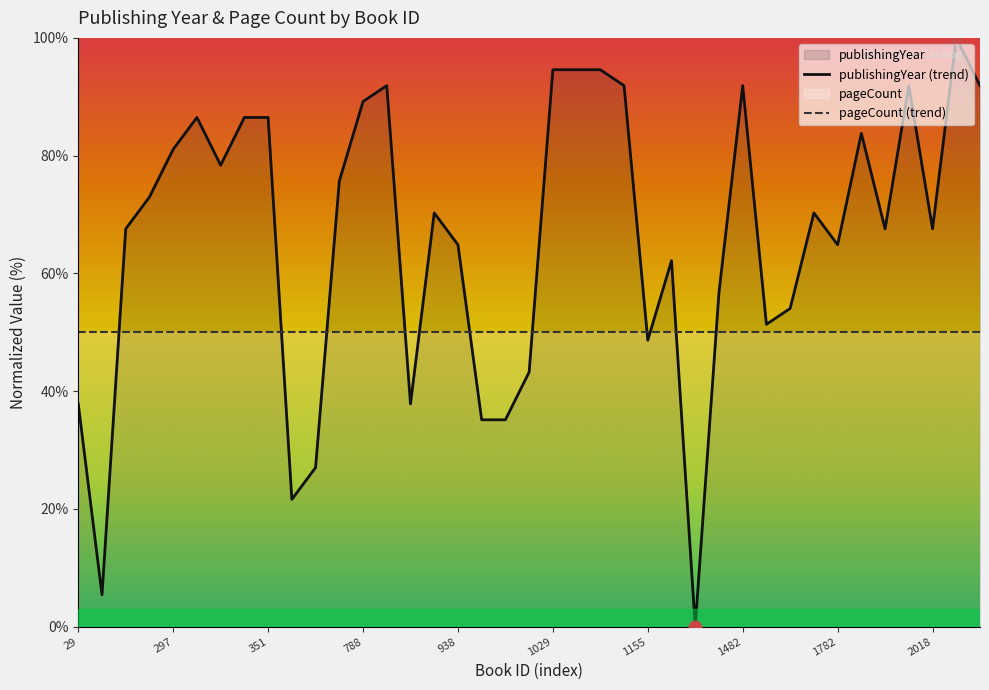

What is the ratio of the value at 1155 to the value at 1867?

0.7